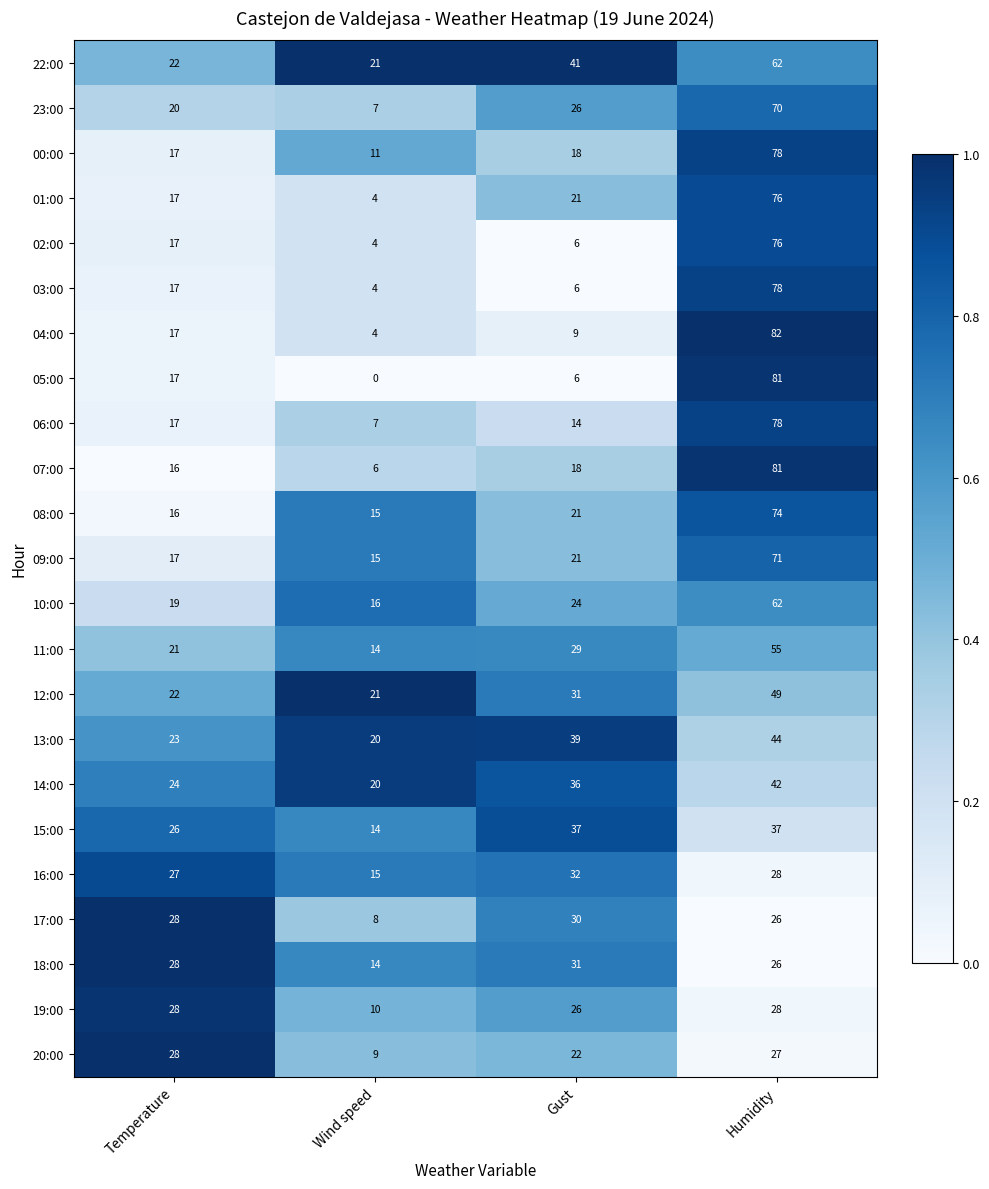

What is the sum of the 09:00 values at Temperature and Gust?

38